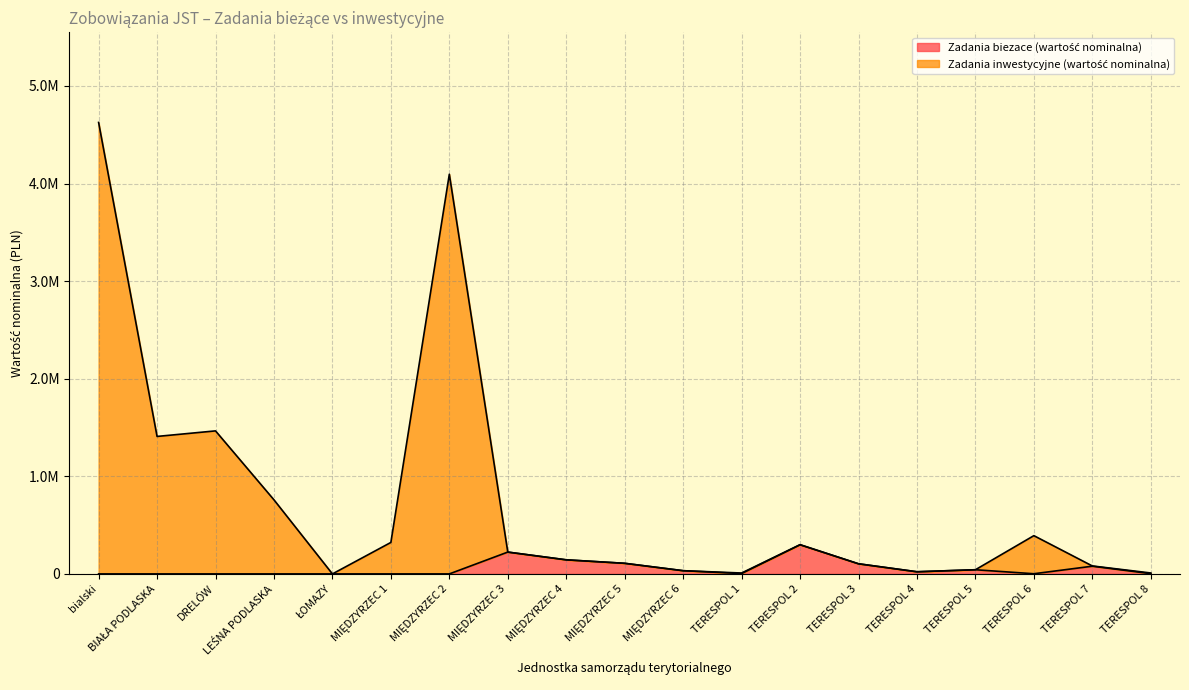

Reading right to left, transcribe all the data shown in this chart.

Zadania biezace (wartość nominalna): 2880.0	79056.0	1733.3	42700.0	21960.0	103700.0	298741.0	3660.0	32940.0	108616.0	144240.0	223666.6	0.0	0.0	0.0	0.0	0.0	0.0	0.0
Zadania inwestycyjne (wartość nominalna): 9380.0	81496.0	391964.1	42700.0	21960.0	103700.0	299595.0	9150.0	32940.0	108616.0	144240.0	223666.6	4095177.7	322519.0	0.0	759000.0	1465482.3	1408673.6	4625951.1